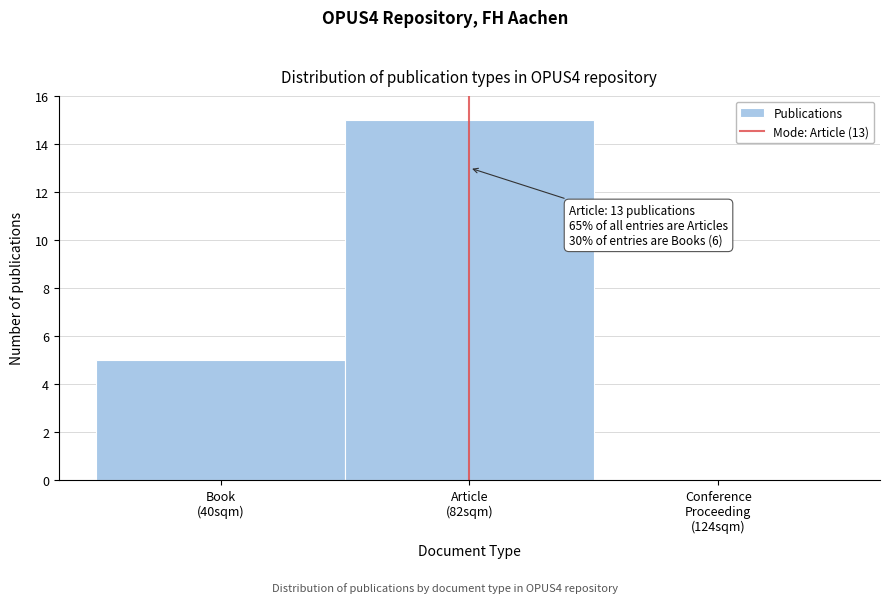

What is the sum of all values?

20